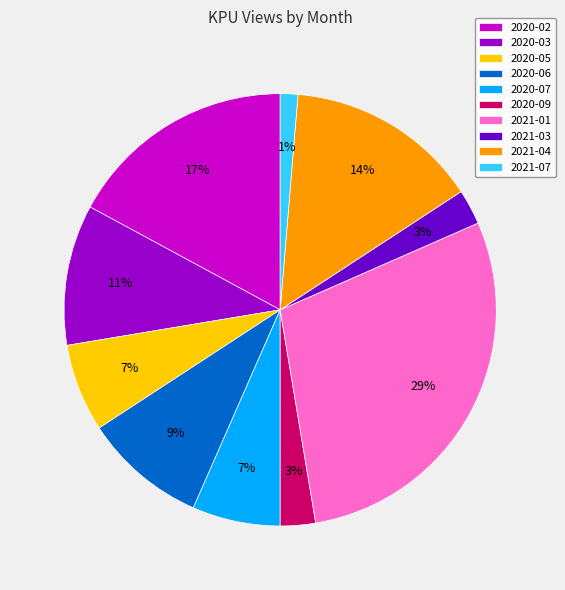

Does 2020-03 account for over 50% of the chart?

No